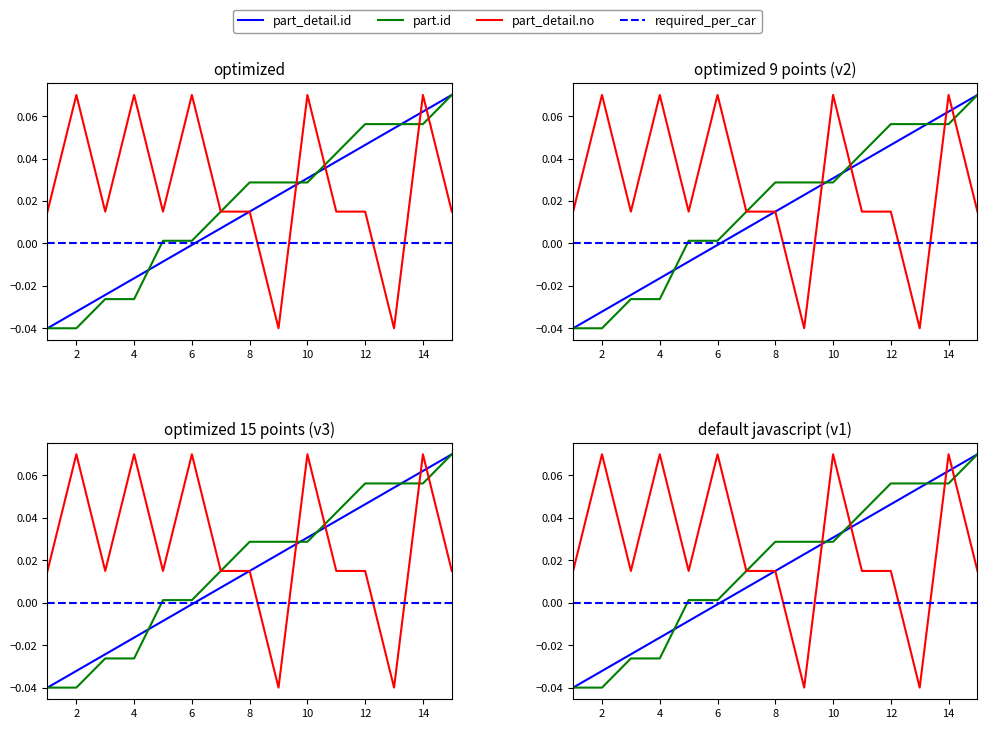

True or false: part.id has more than 0 points higher than both neighbors.

False